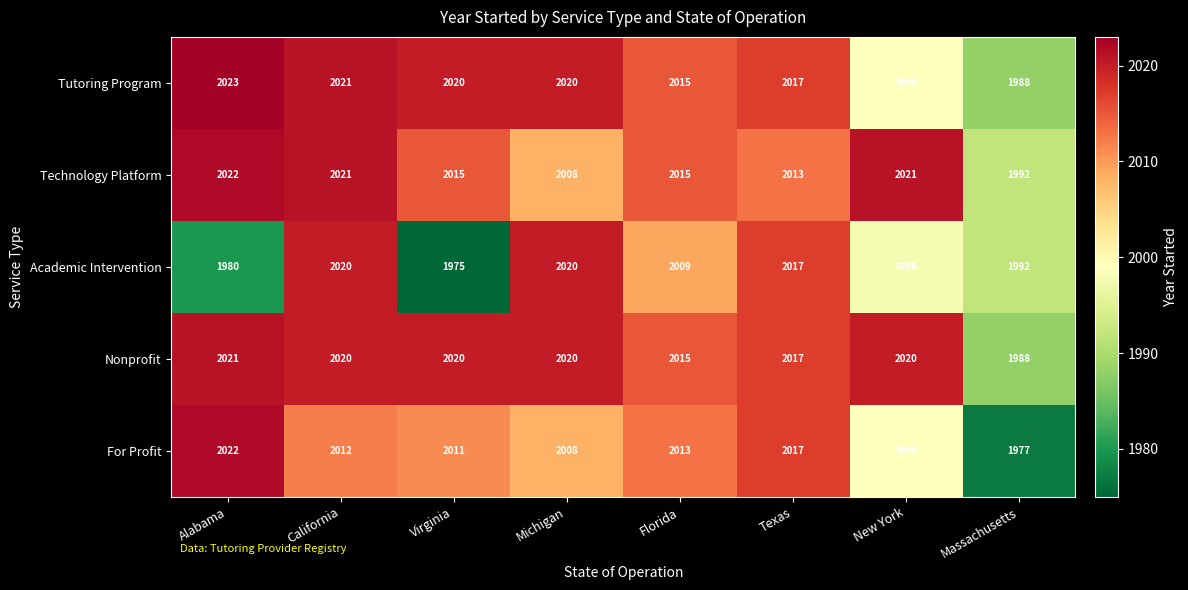

How many data points in Academic Intervention are less than 2009?

4